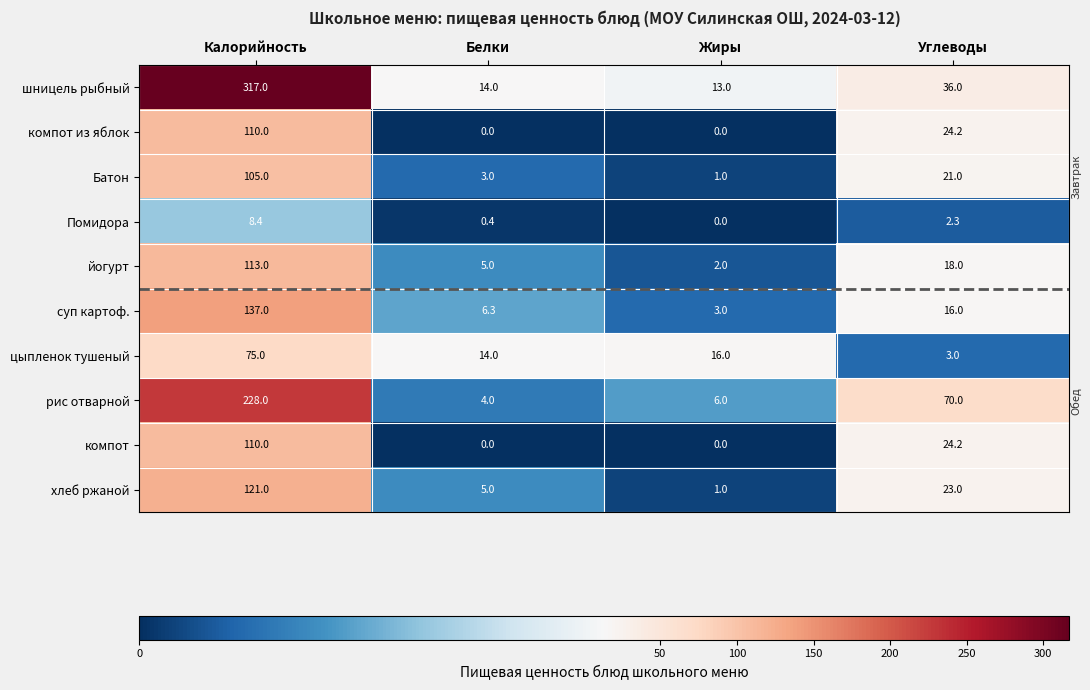

The value of цыпленок тушеный at Углеводы is 4.2. True or false?

False